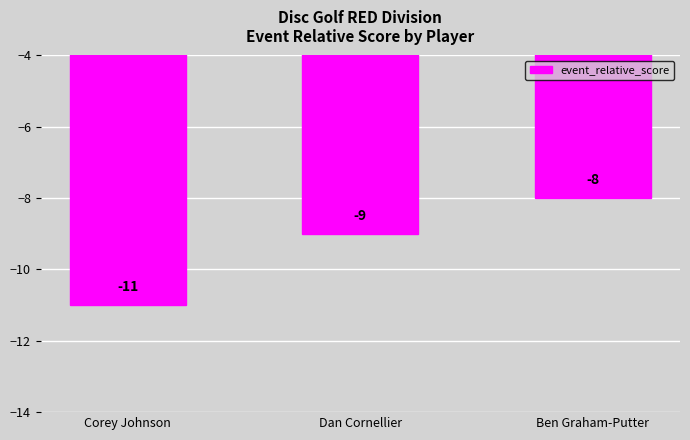

Where is the data nearest to the value -9?

Dan Cornellier